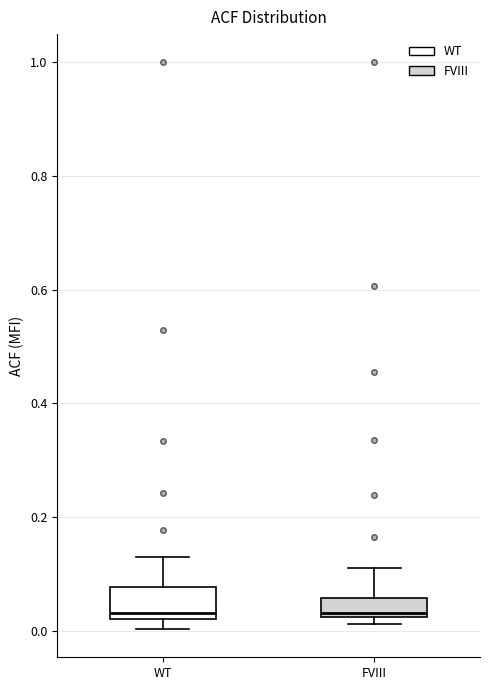

Comparing the boxes themselves (not the whiskers), which one is the tallest?

WT